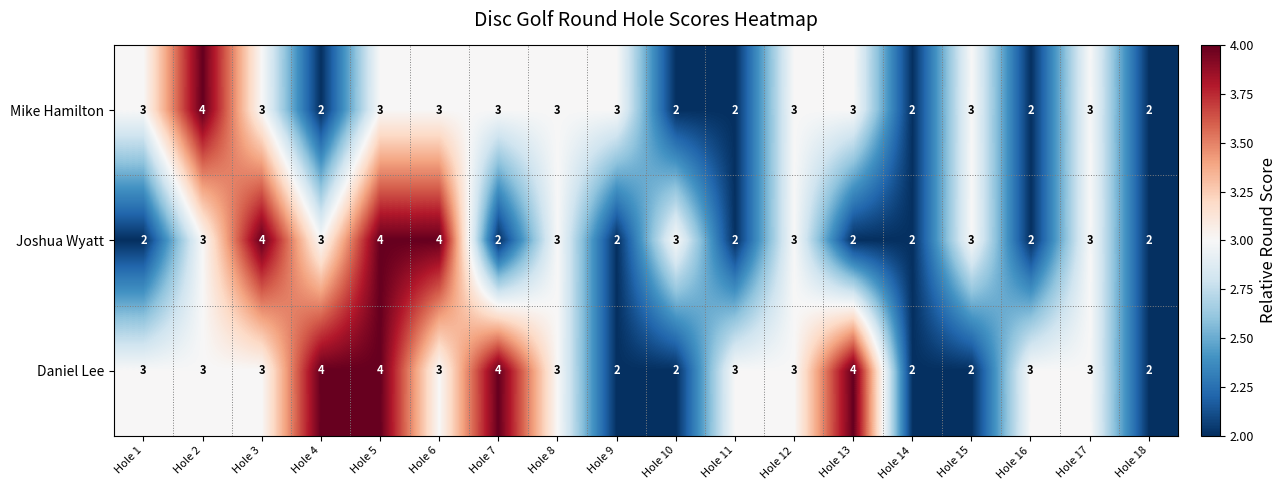

Count the number of categories in the chart.

18